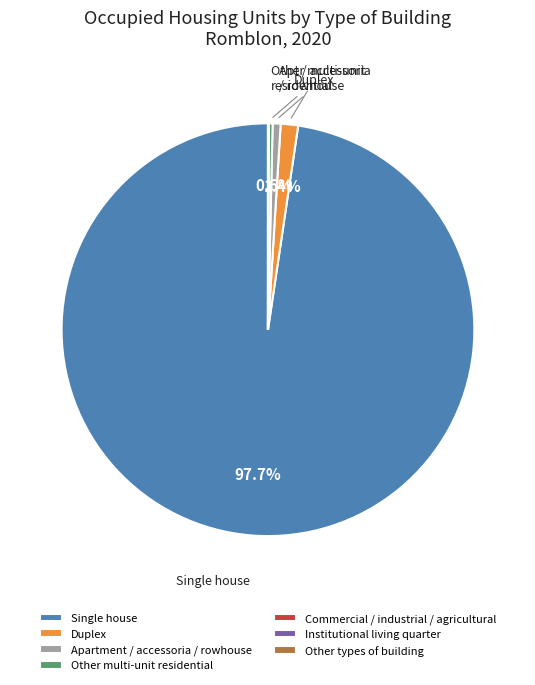

Which category has the biggest portion of the pie?

Single house